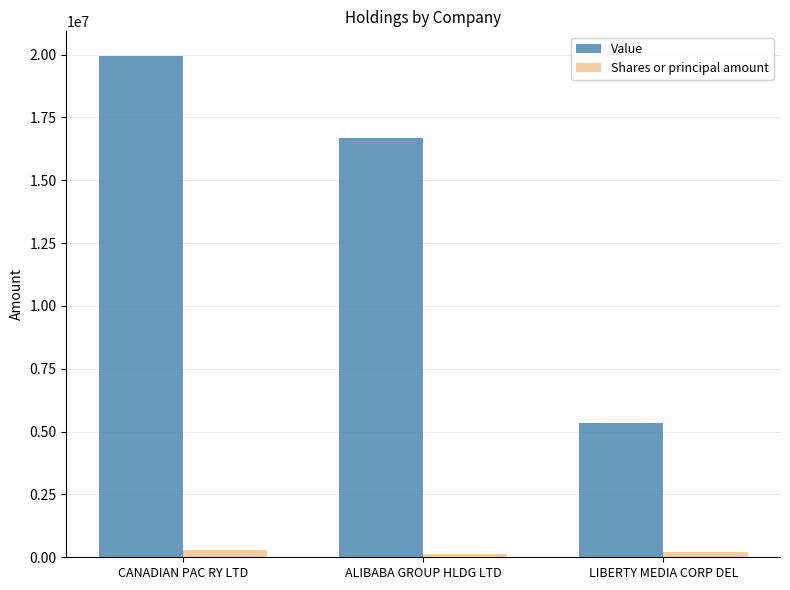

At which label is Shares or principal amount closest to 209500?

LIBERTY MEDIA CORP DEL